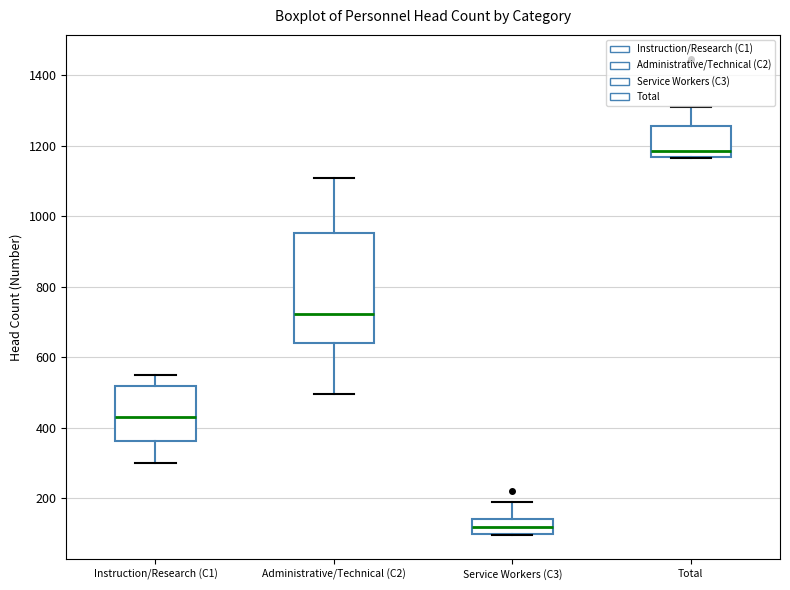

Which box's median line is the highest?

Total